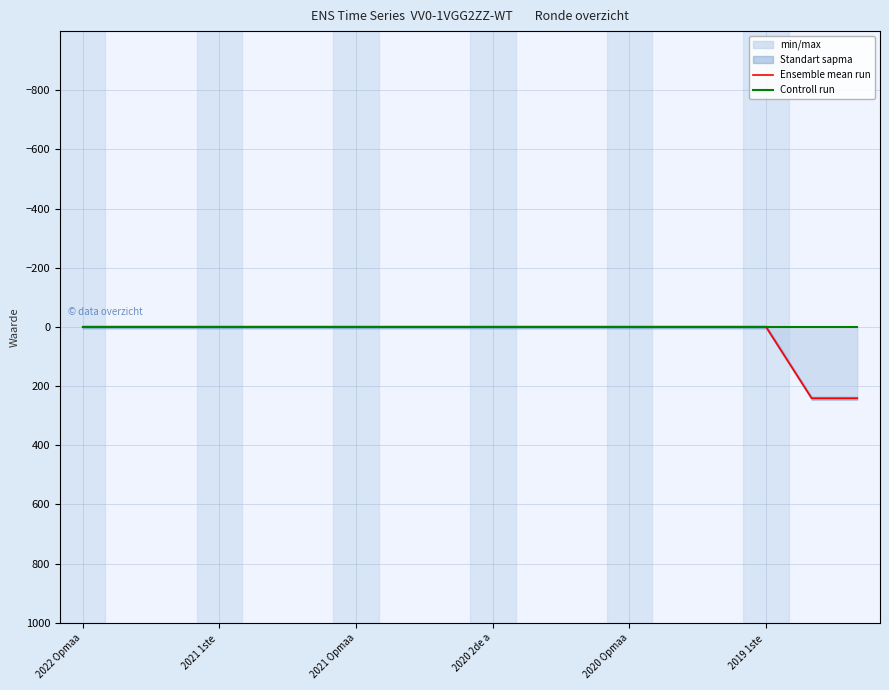

True or false: Controll run has more than 1 interior local peaks.

False